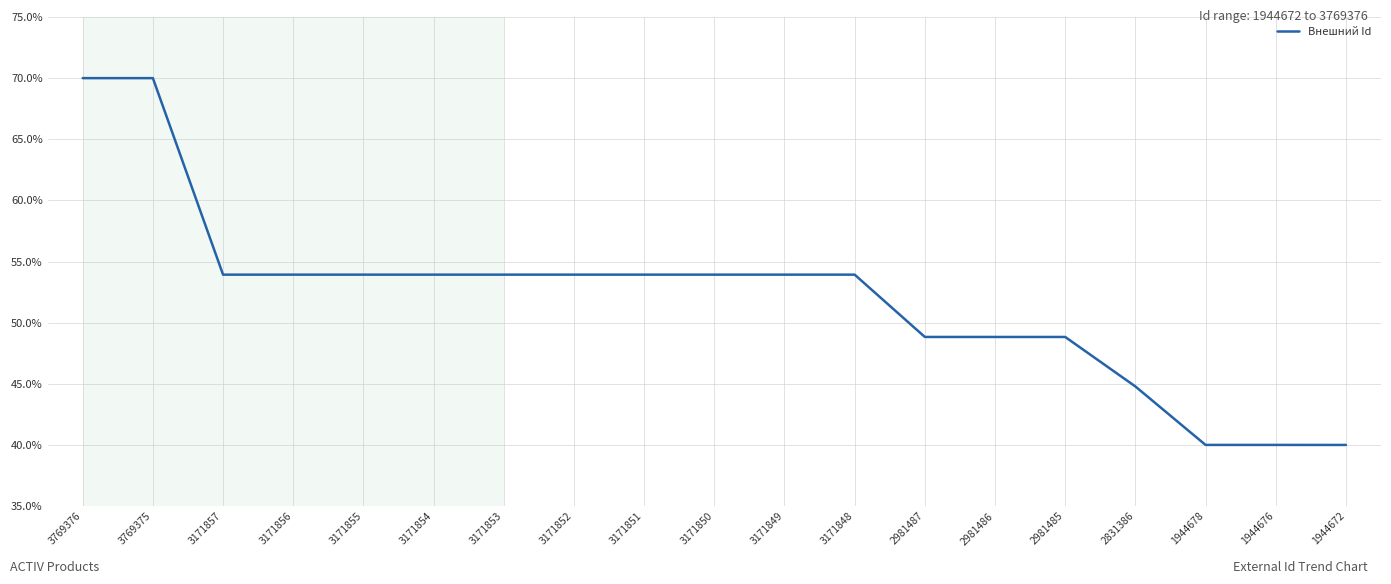

What is the minimum value shown in the chart?

40.0